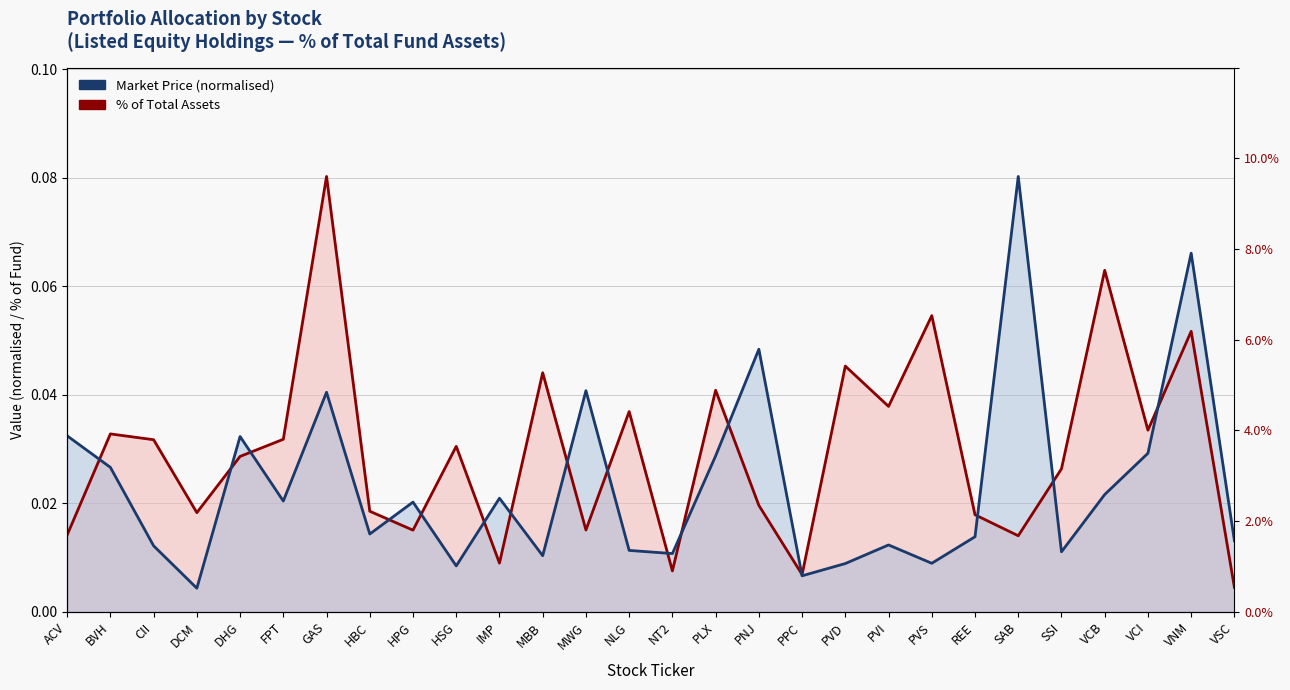

Is it true that Market Price (normalised) equals 0.0 at HSG?

True